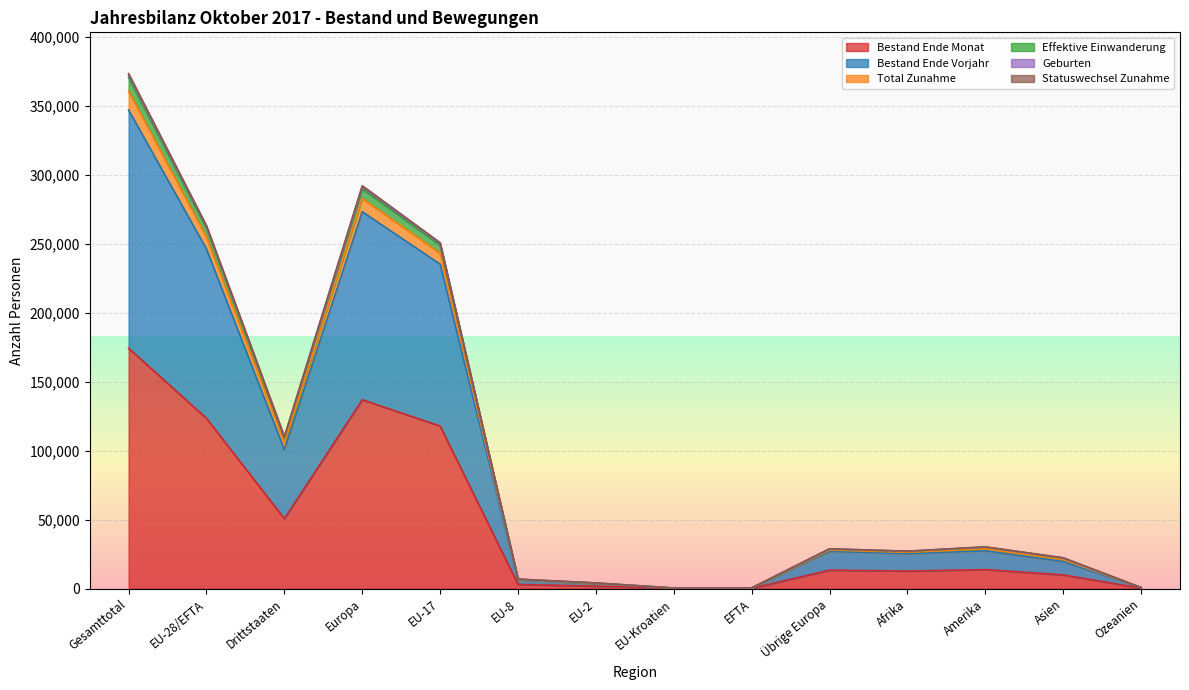

What is the highest value of the Bestand Ende Monat series?

174349